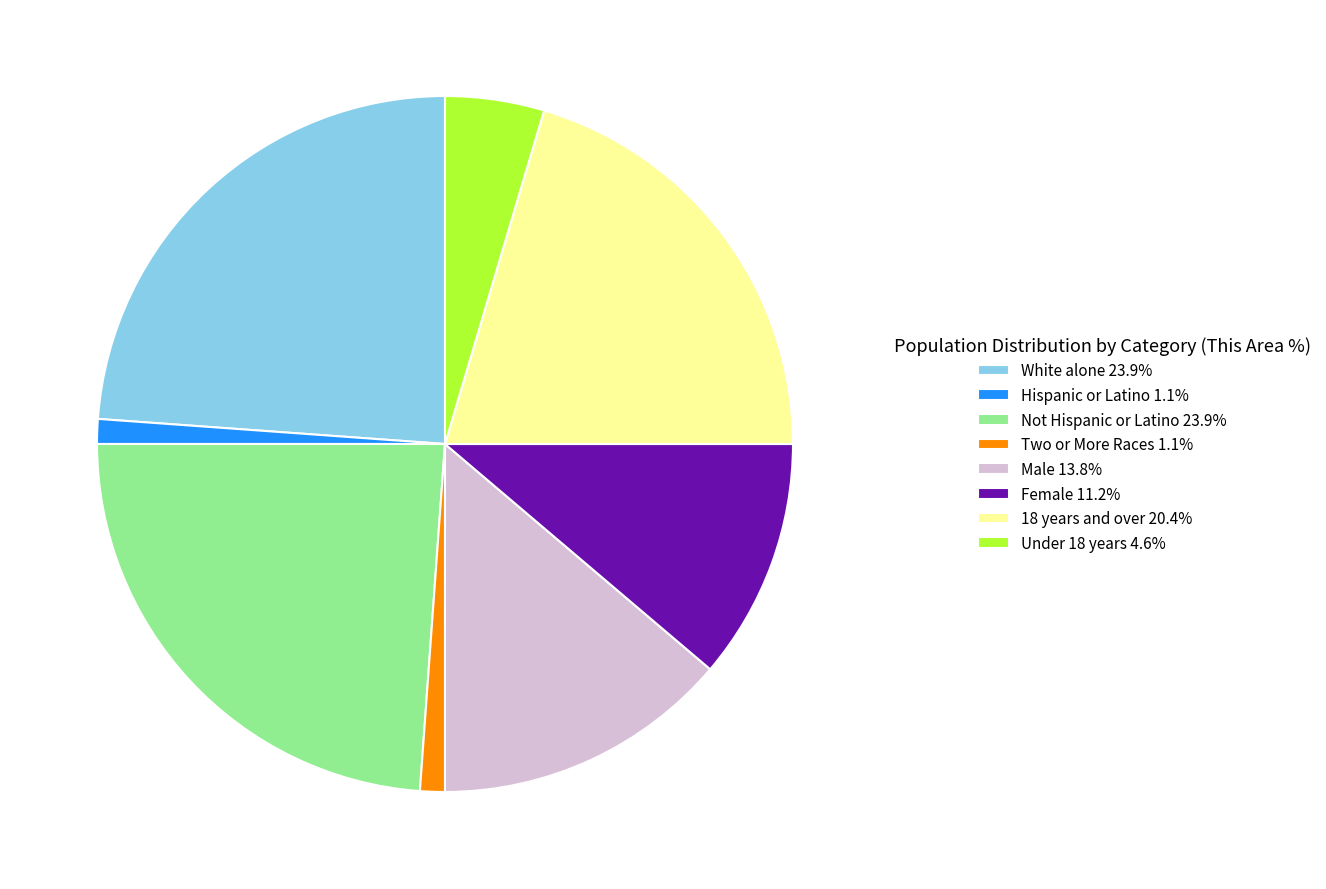

Combined, do Under 18 years 4.6% and Hispanic or Latino 1.1% account for over 50%?

No